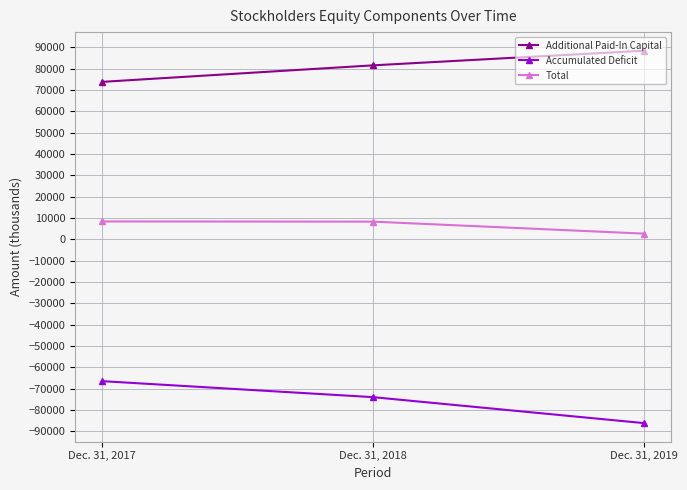

What is the sum of the Additional Paid-In Capital values at Dec. 31, 2017 and Dec. 31, 2018?

155260